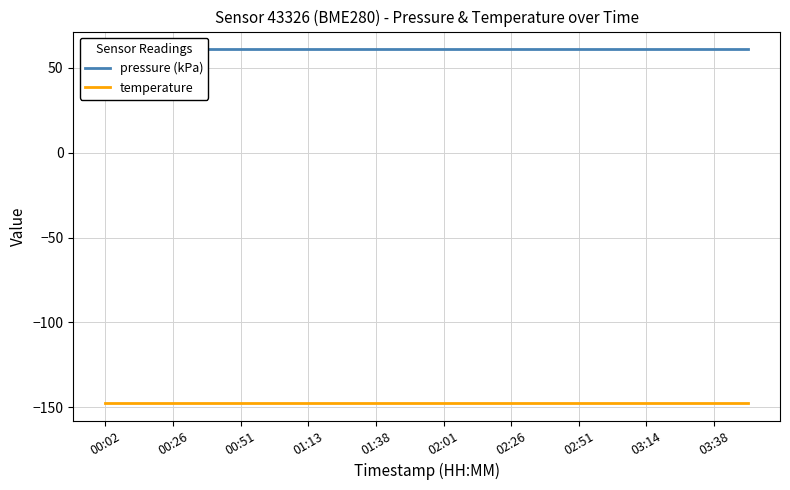

What is the label of the 7th point from the left?

01:13